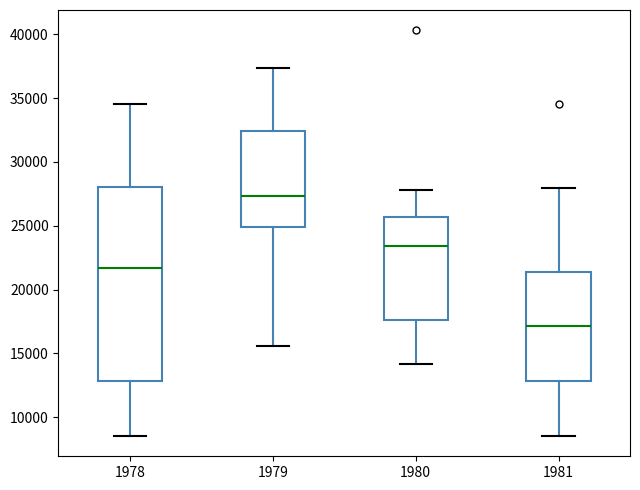

Where does the lower whisker of the box at x = 1980 end on the y-axis? The values are not printed on the chart, so give them approximately, as read against the axis.

14000